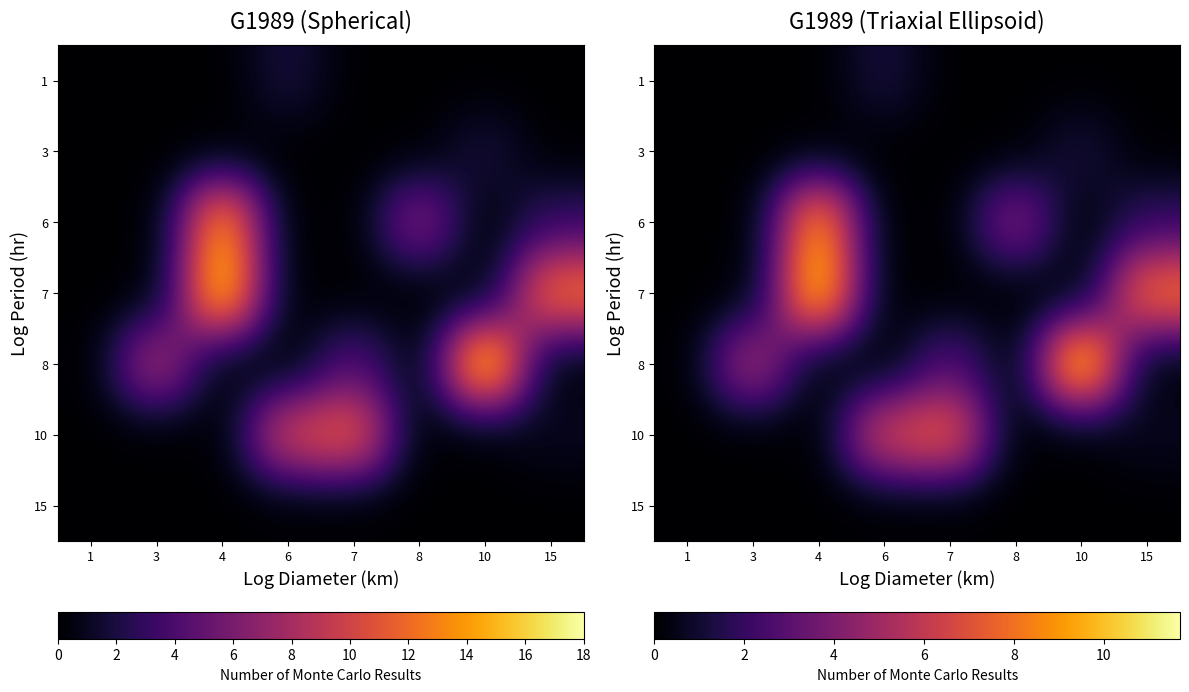

What is the spread (max minus min) of values at 4?

11.1